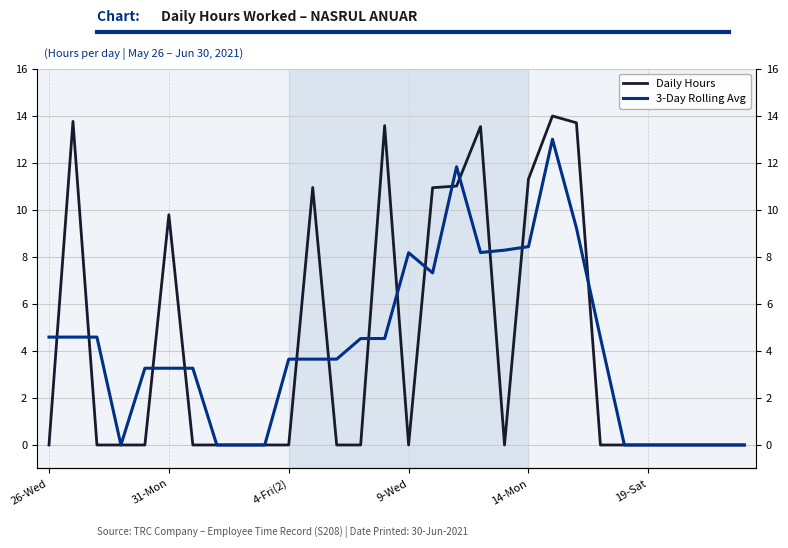

True or false: 3-Day Rolling Avg has a value of 9.2 at 22.

True